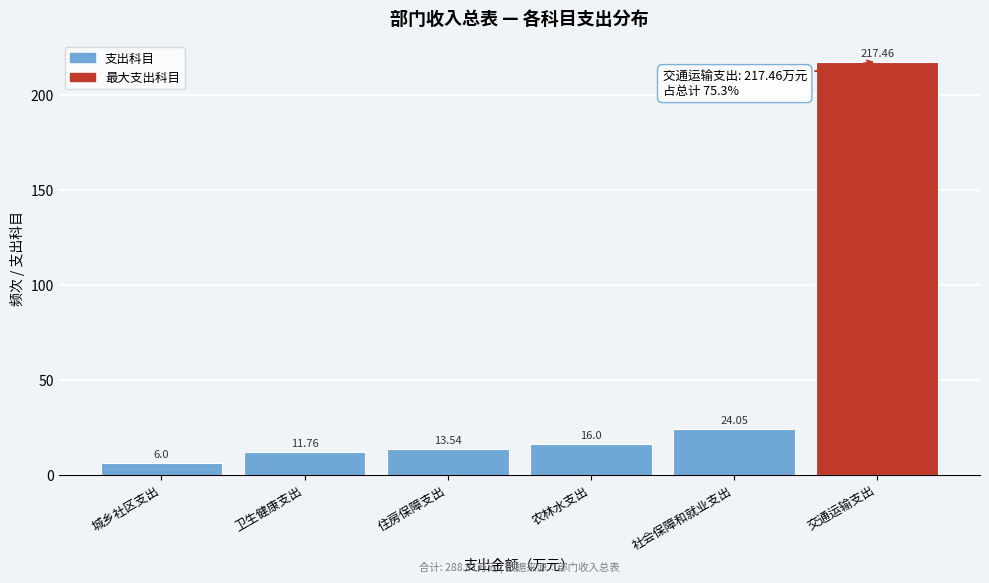

What is the change in value from 城乡社区支出 to 农林水支出?

+10.0